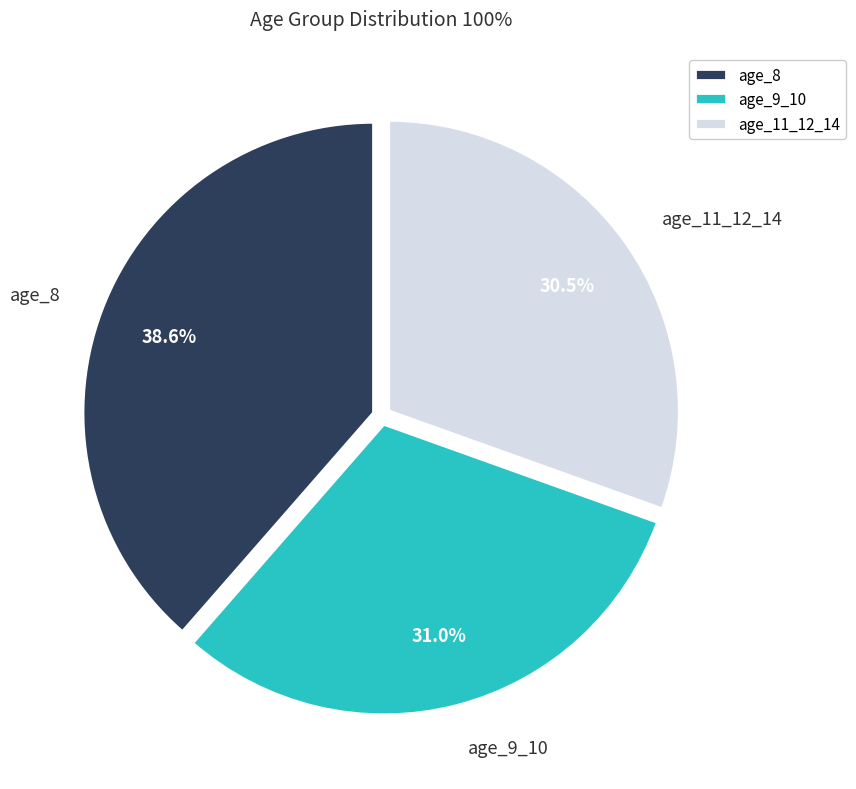

What is the total percentage of age_11_12_14 and age_8?

69.0%